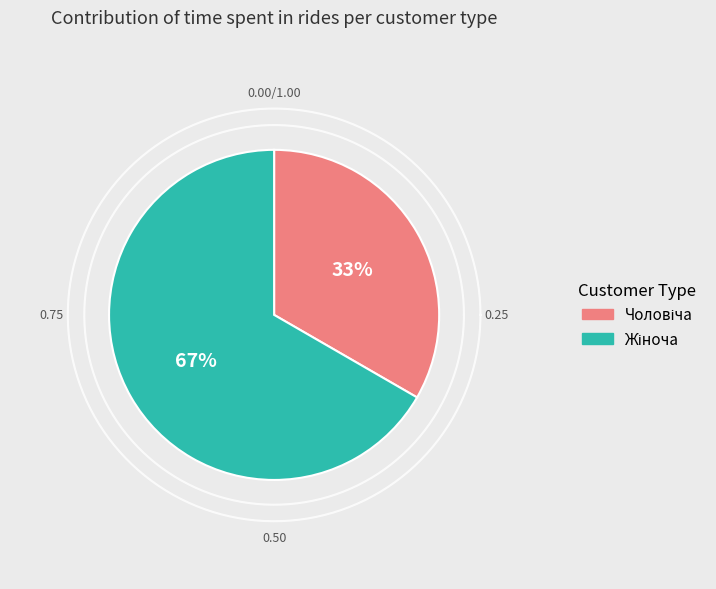

Rank the categories by value from lowest to highest.

Чоловіча, Жіноча